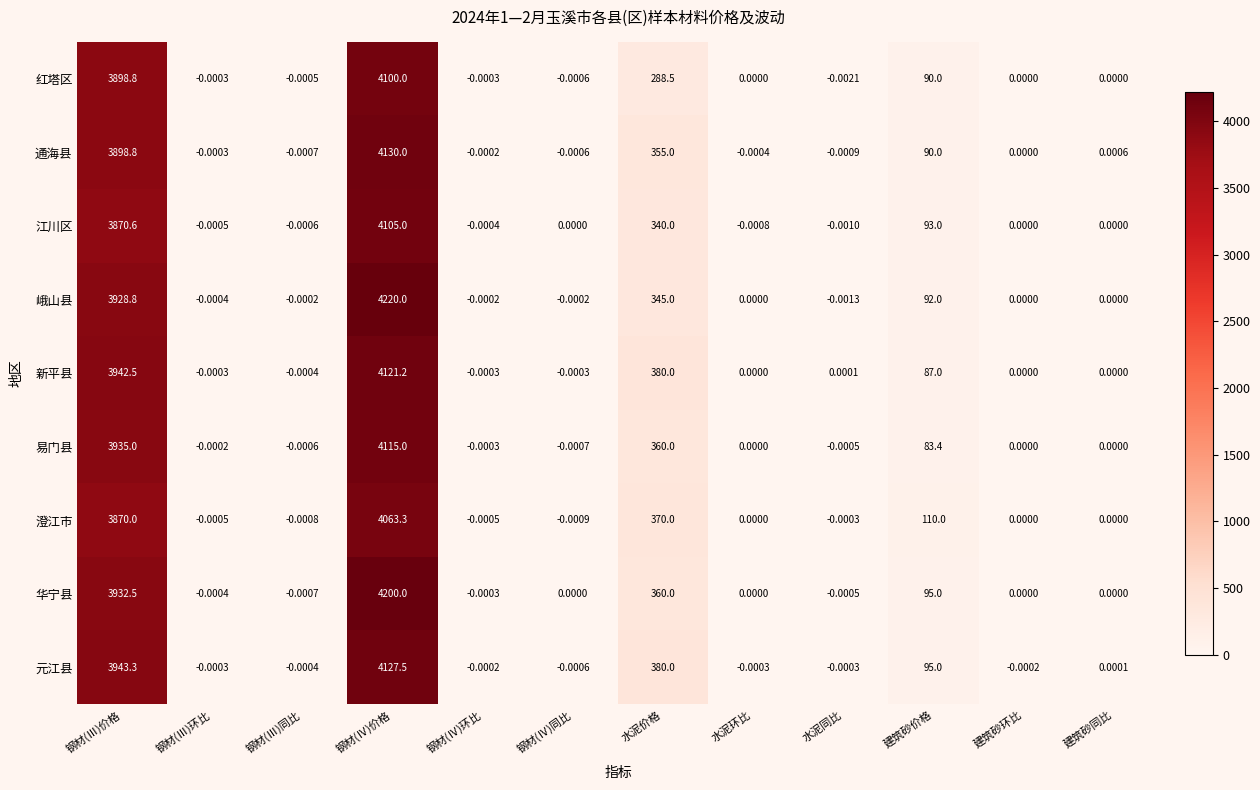

Where is 澄江市 nearest to the value 2031?

水泥价格